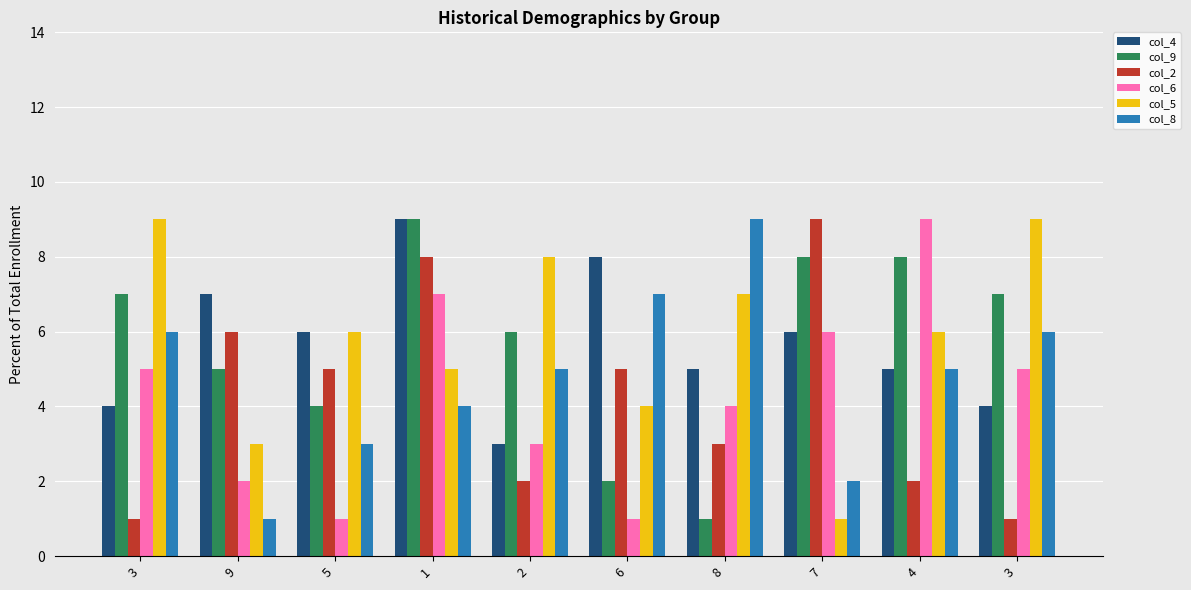

Which category has the highest value in the col_8 series?

8